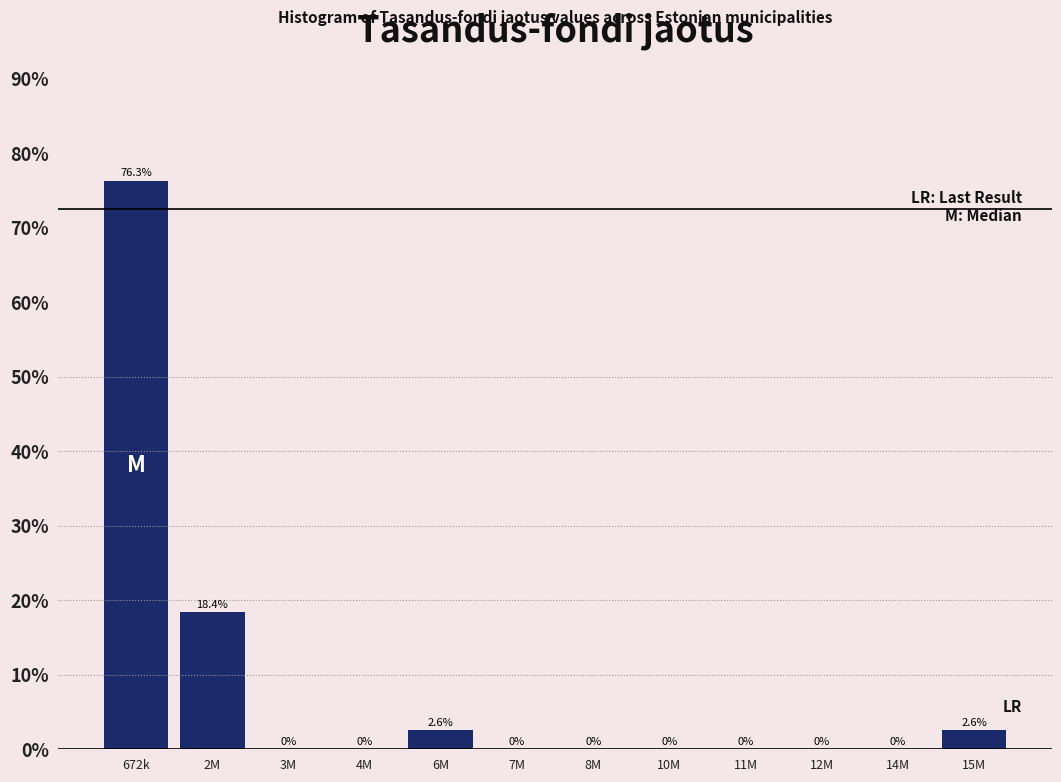

Reading left to right, extract all data points from this chart.

672k=76.3	2M=18.4	3M=0.0	4M=0.0	6M=2.6	7M=0.0	8M=0.0	10M=0.0	11M=0.0	12M=0.0	14M=0.0	15M=2.6